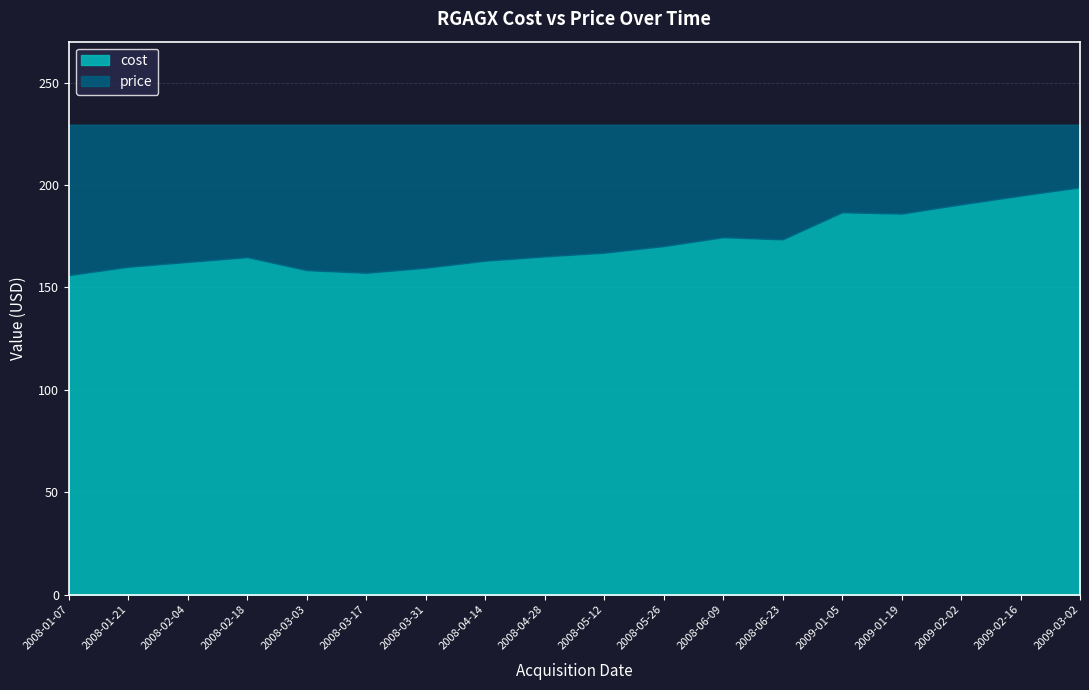

Which category has the lowest value in the price series?

2008-01-07